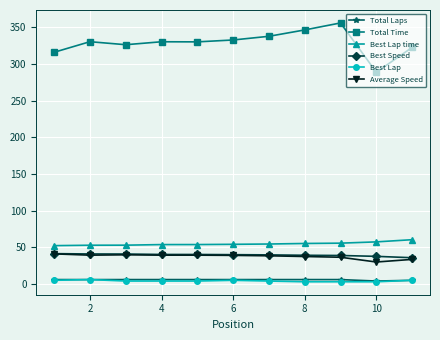

Which series has the largest range (max minus min)?

Total Time